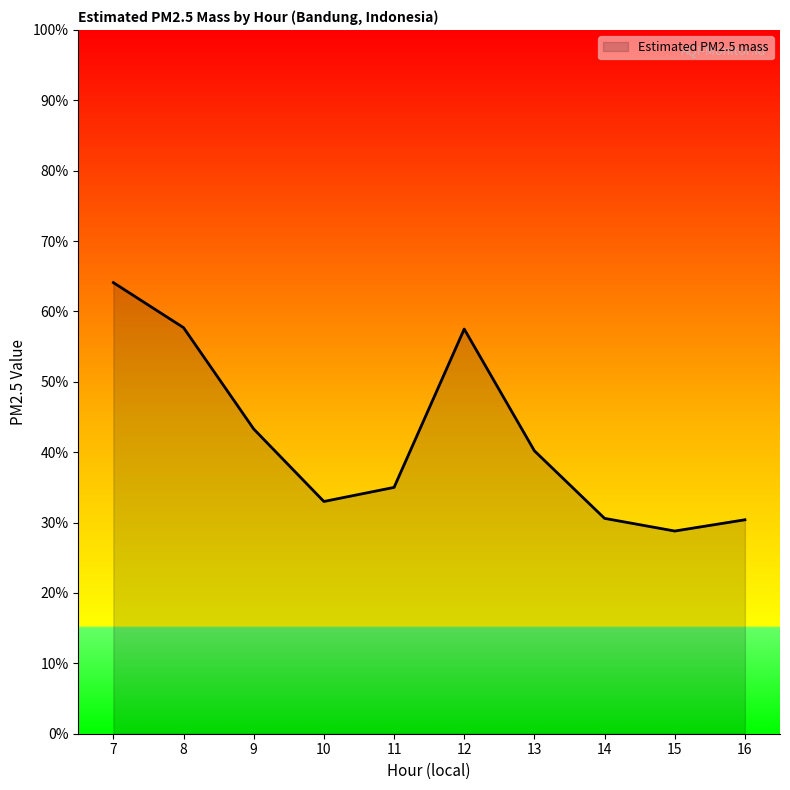

The value at 11 is 35.0. True or false?

True